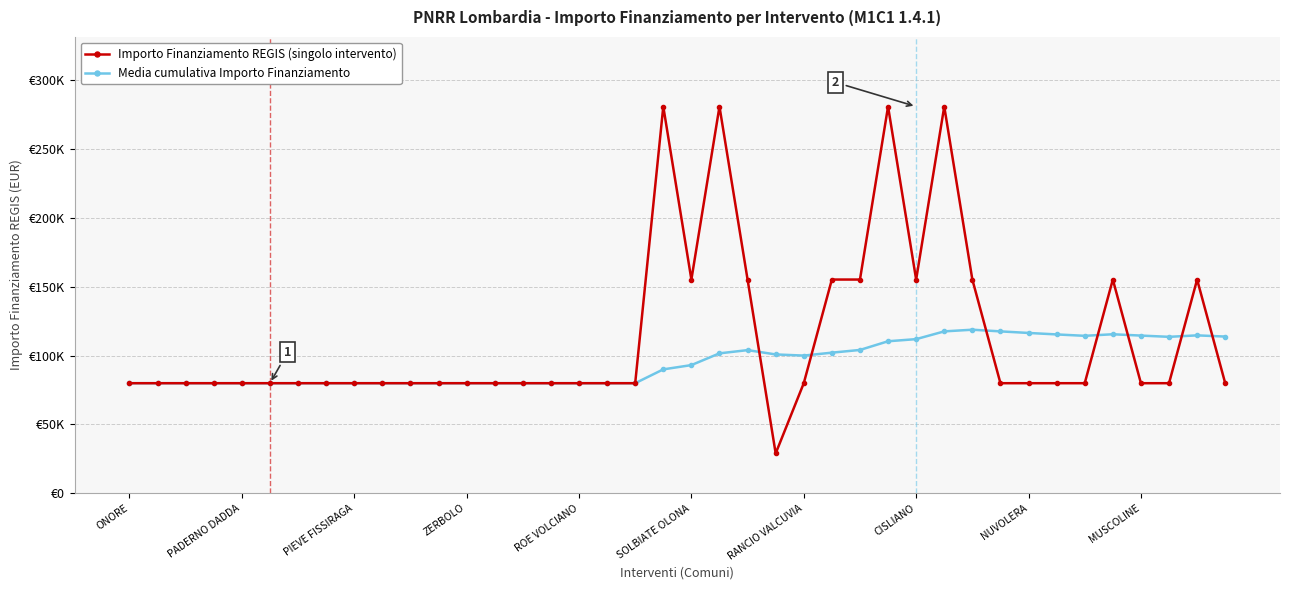

What is the smallest value displayed?

28902.0